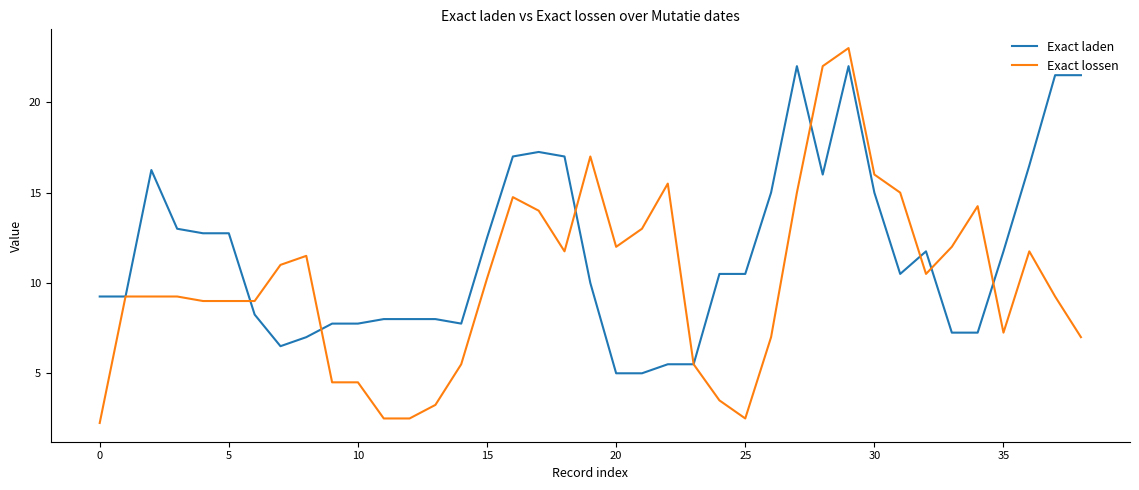

What is the maximum value shown in the chart?

23.0